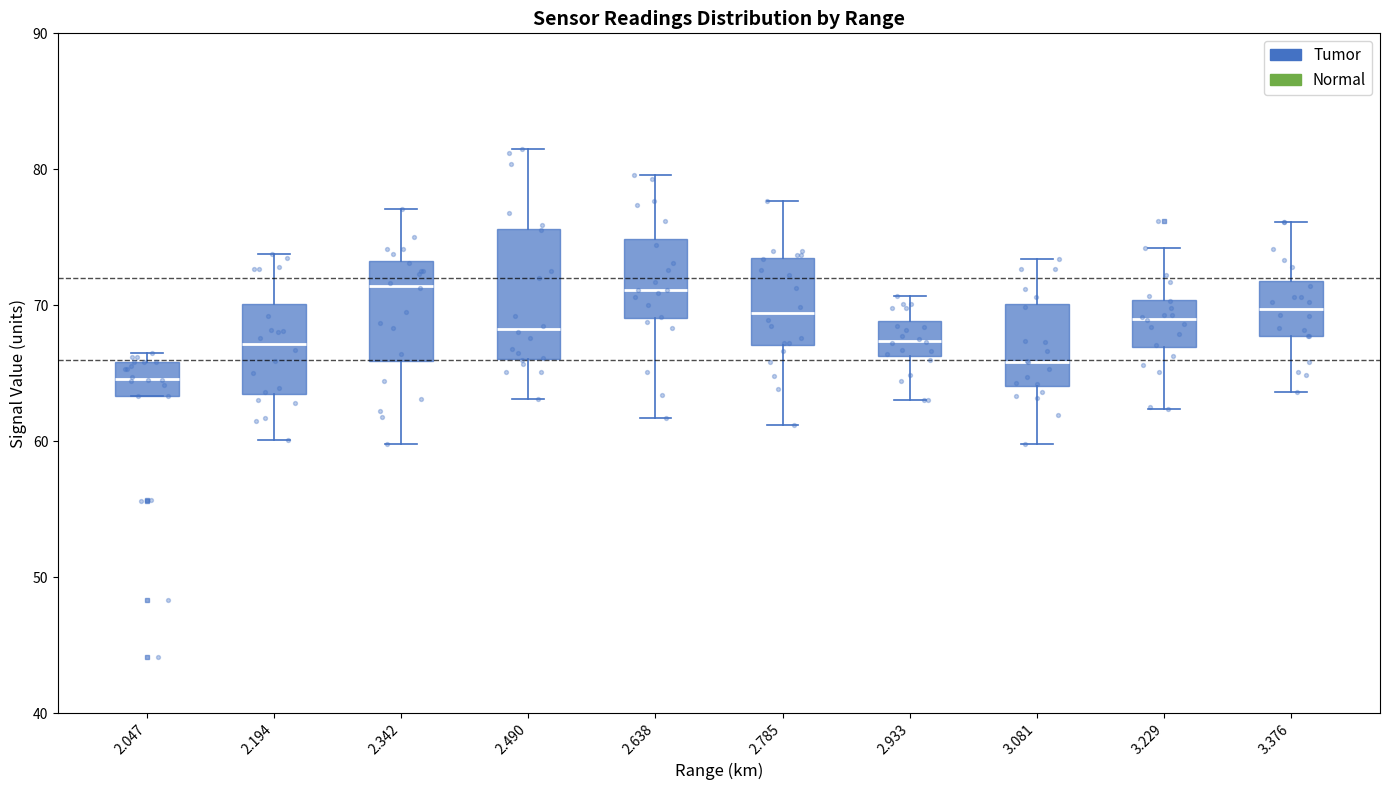

Where does the lower whisker of the box at x = 2.490 end on the y-axis? The values are not printed on the chart, so give them approximately, as read against the axis.

63